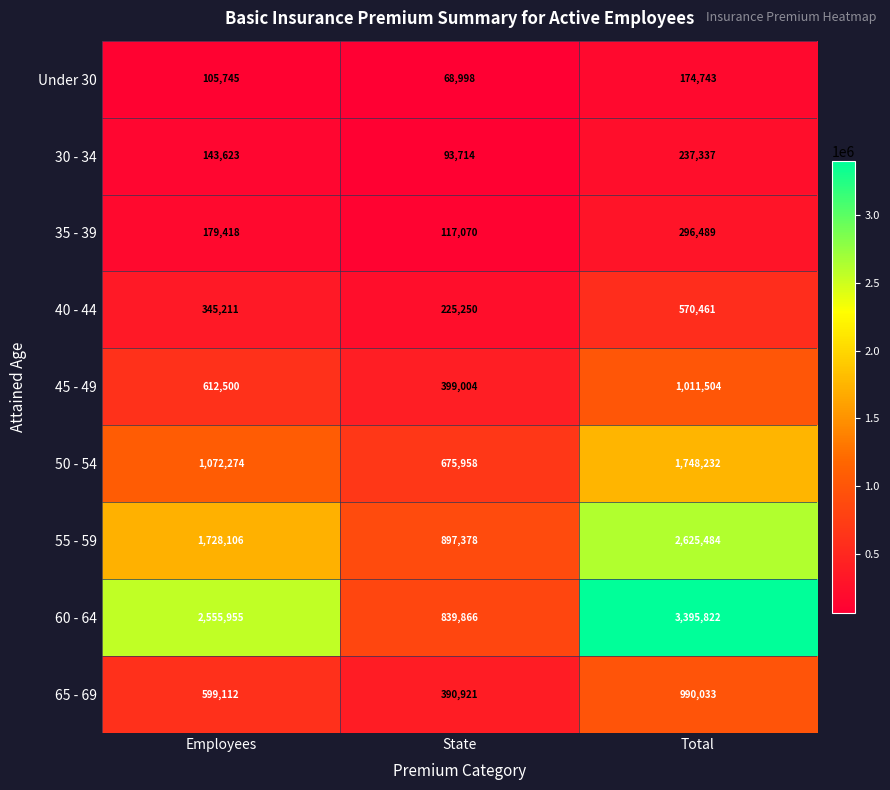

What is the difference between the 50 - 54 values at State and Total?

1072274